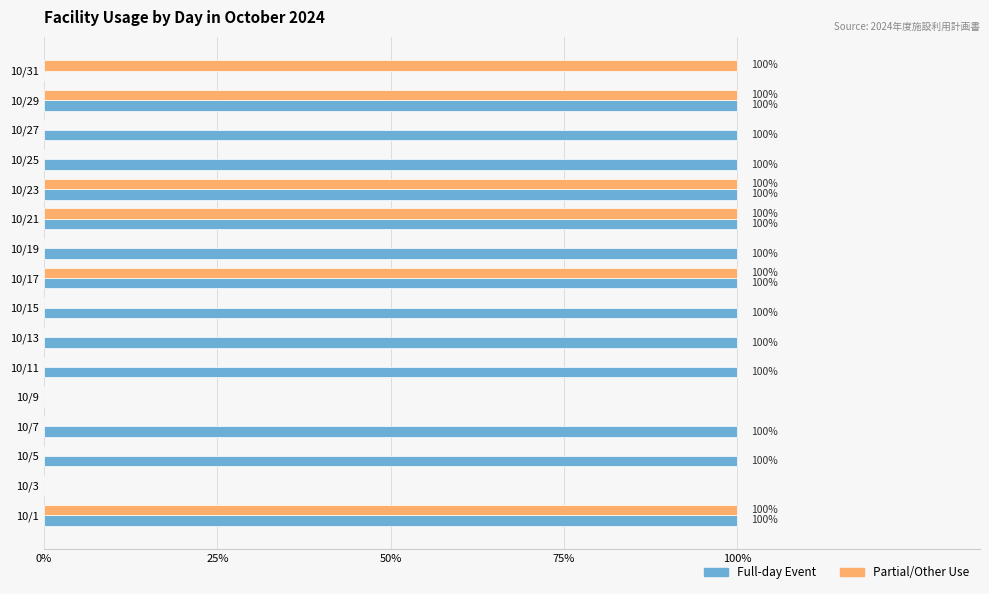

What are all the series names shown in the legend?

Full-day Event, Partial/Other Use